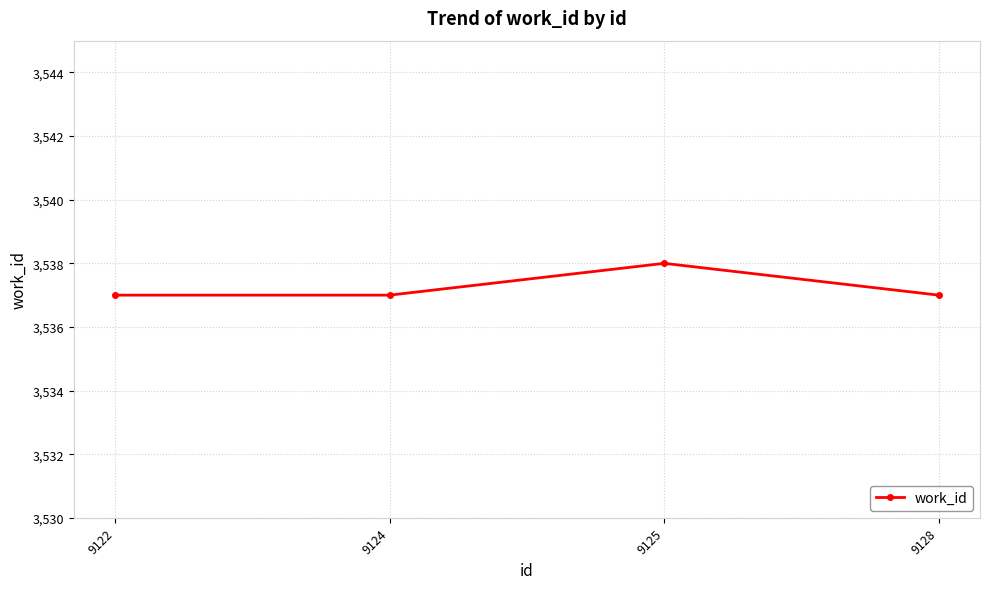

Reading left to right, list all the values displayed in this chart.

3537	3537	3538	3537